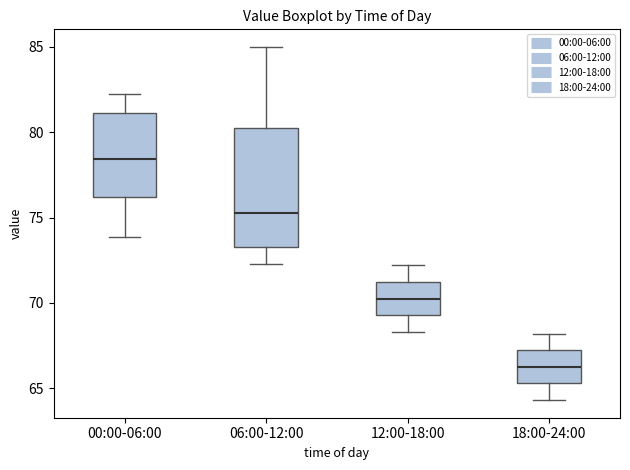

Comparing the boxes themselves (not the whiskers), which one is the tallest?

06:00-12:00